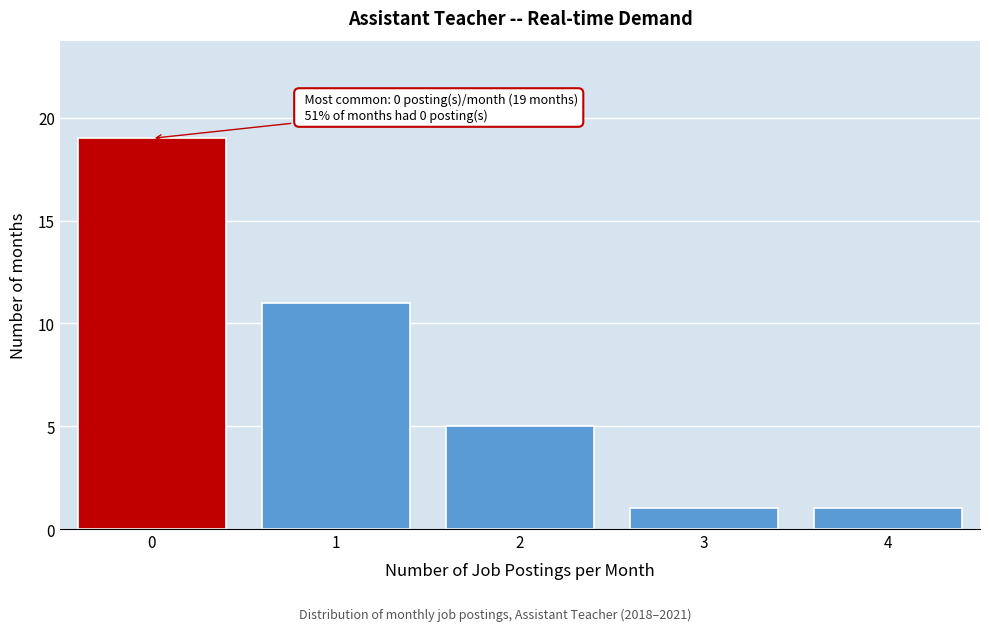

Reading left to right, list all the values displayed in this chart.

19	11	5	1	1